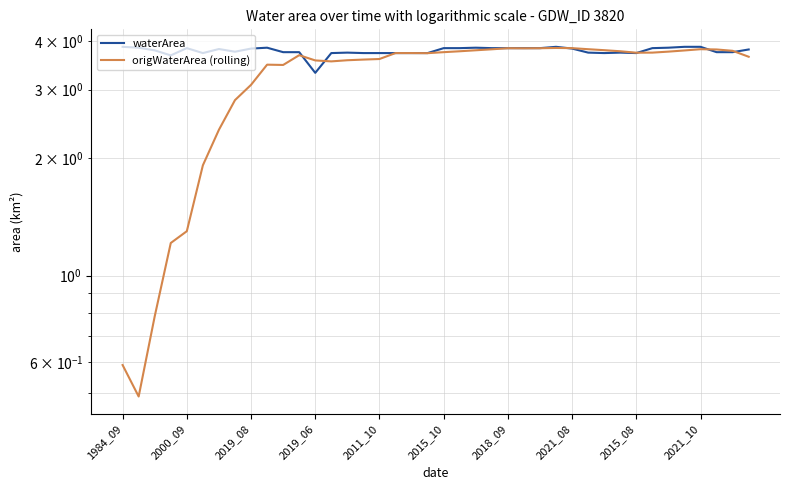

True or false: waterArea and origWaterArea (rolling) cross at least once.

True